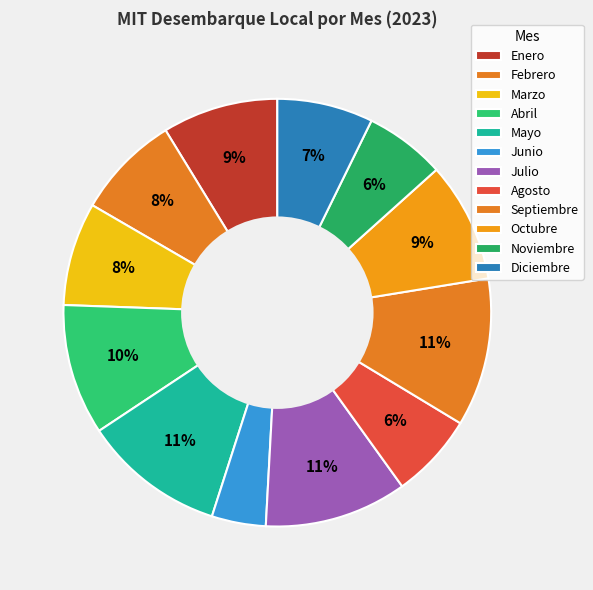

Count the number of slices in the pie.

12